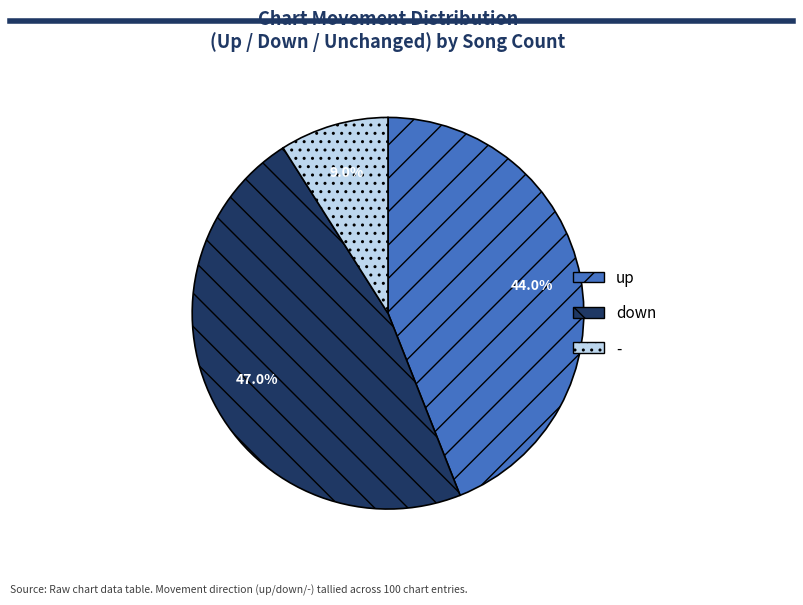

To the nearest percent, what percentage of the pie is -?

9%